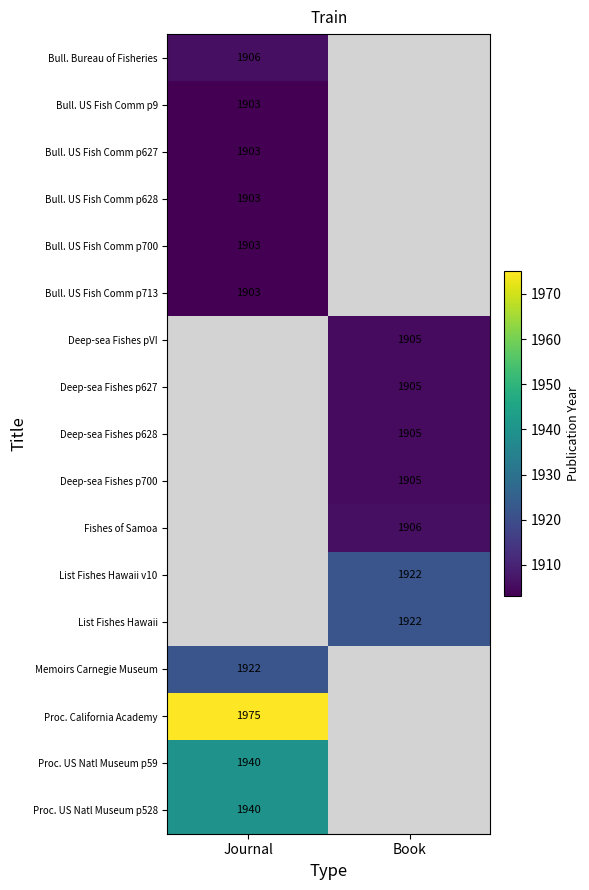

Is it true that Proc. US Natl Museum p59 equals 1940 at Journal?

True